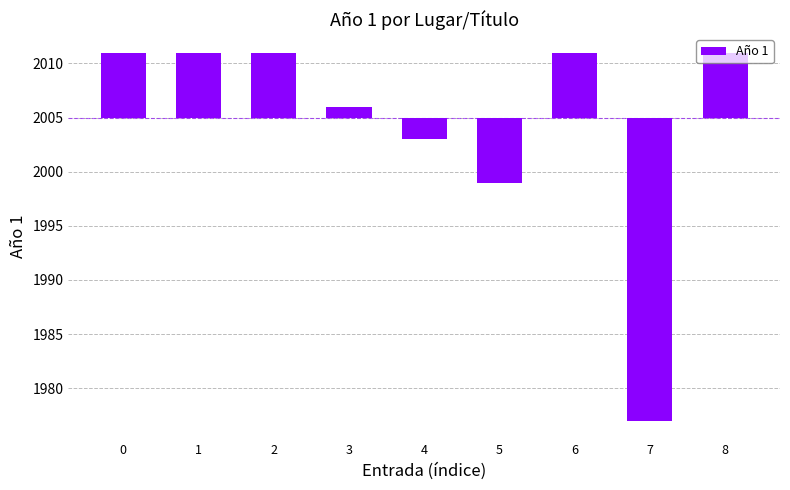

Rank the categories by value from highest to lowest.

0, 1, 2, 6, 8, 3, 4, 5, 7